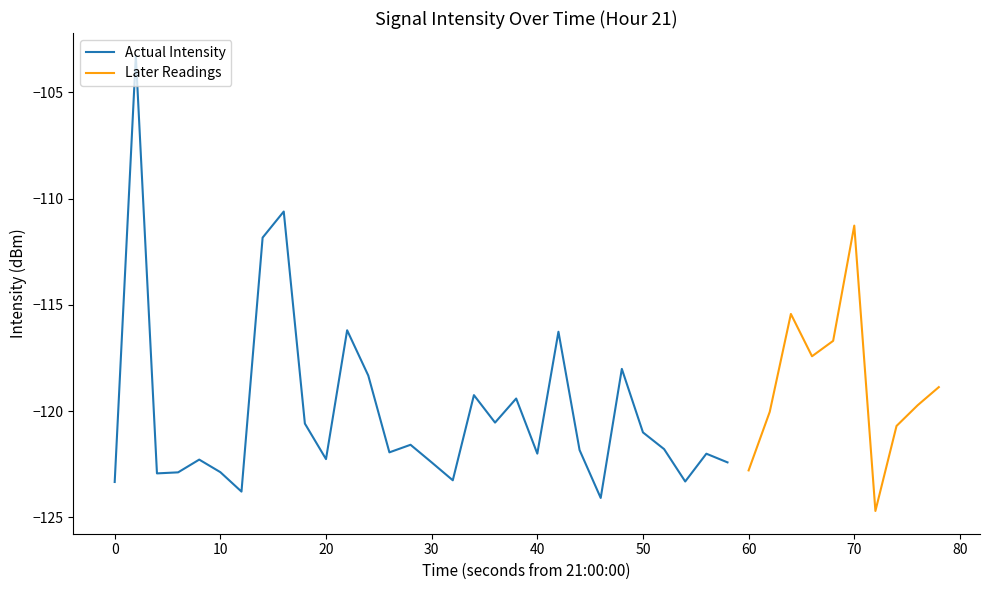

What is the highest value of the Actual Intensity series?

-103.3